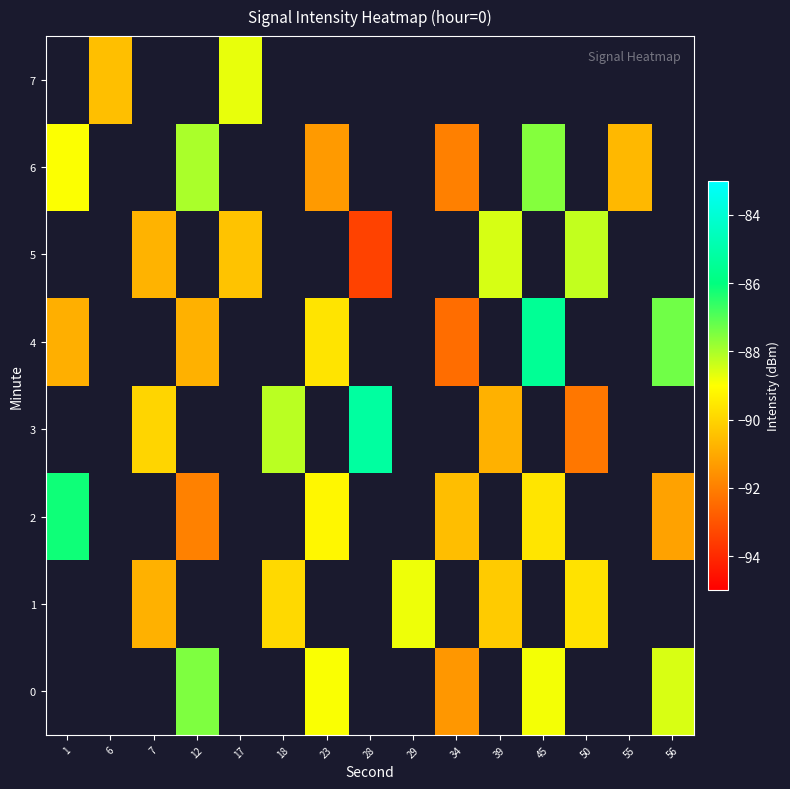

Which label corresponds to the largest value in the chart?

28